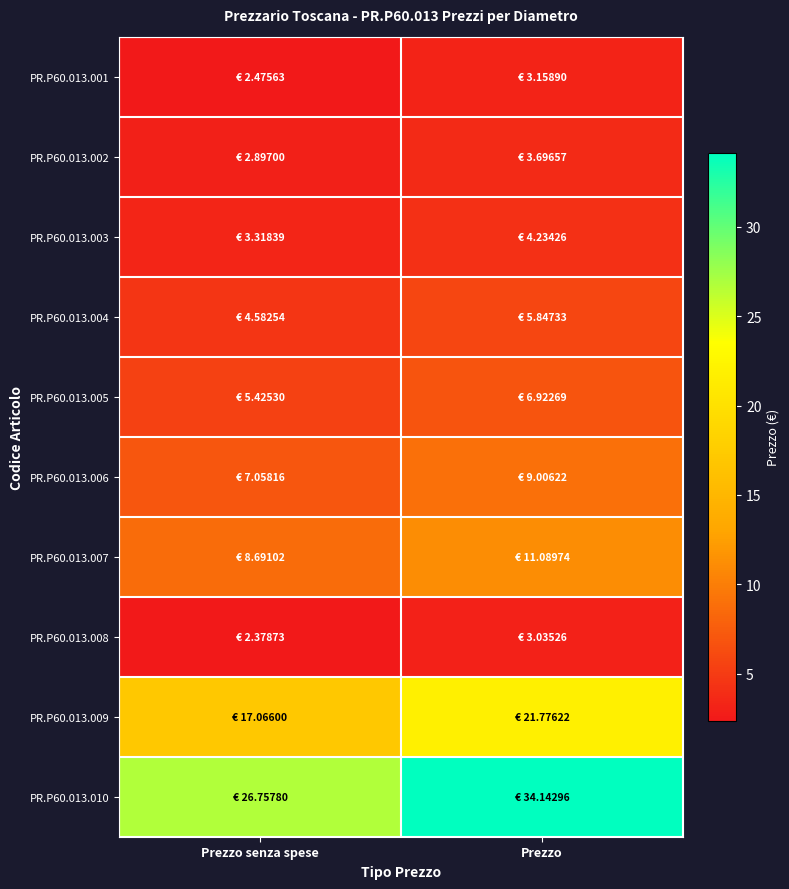

Between Prezzo and Prezzo senza spese, which is larger?

Prezzo